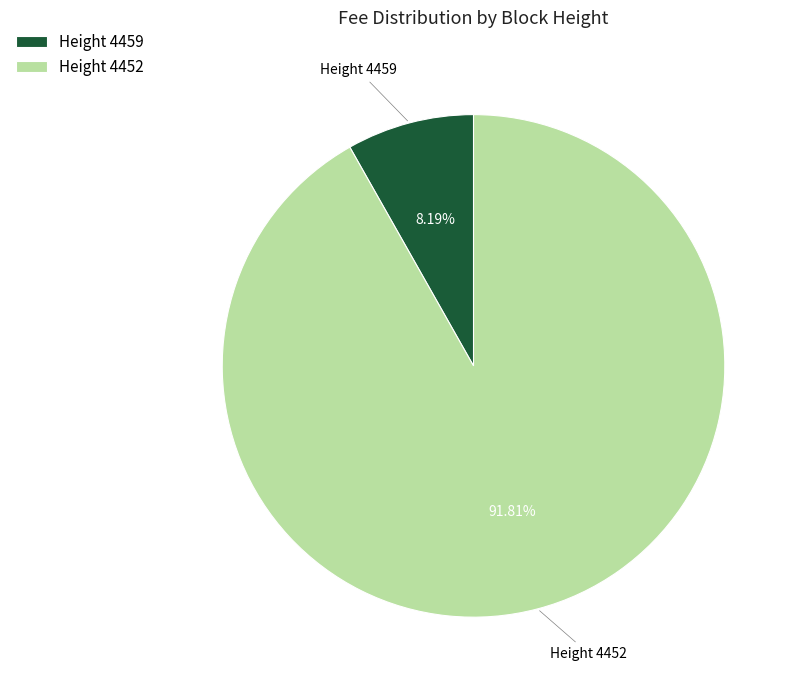

Which has a higher value, Height 4459 or Height 4452?

Height 4452